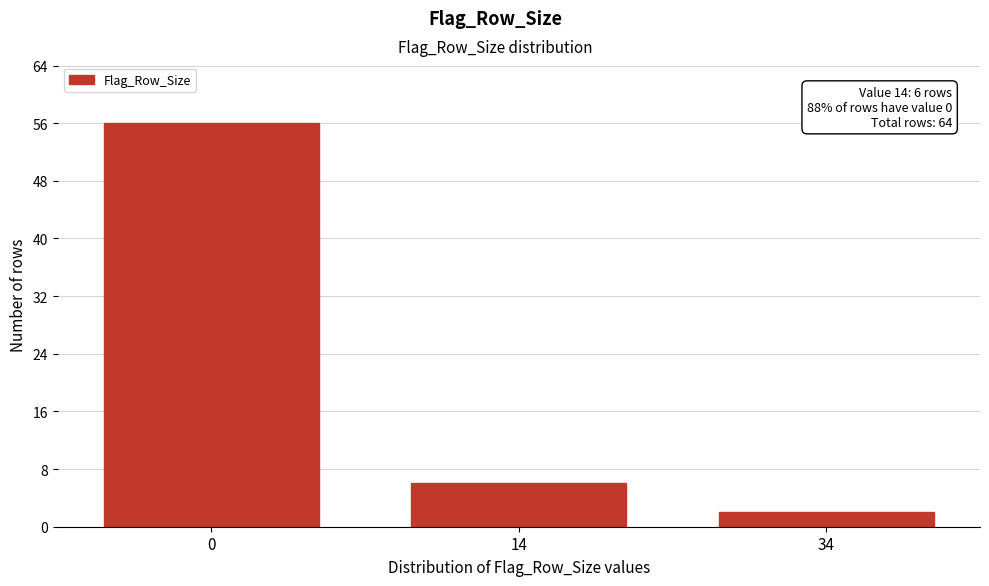

Reading left to right, extract all data points from this chart.

0=56	14=6	34=2